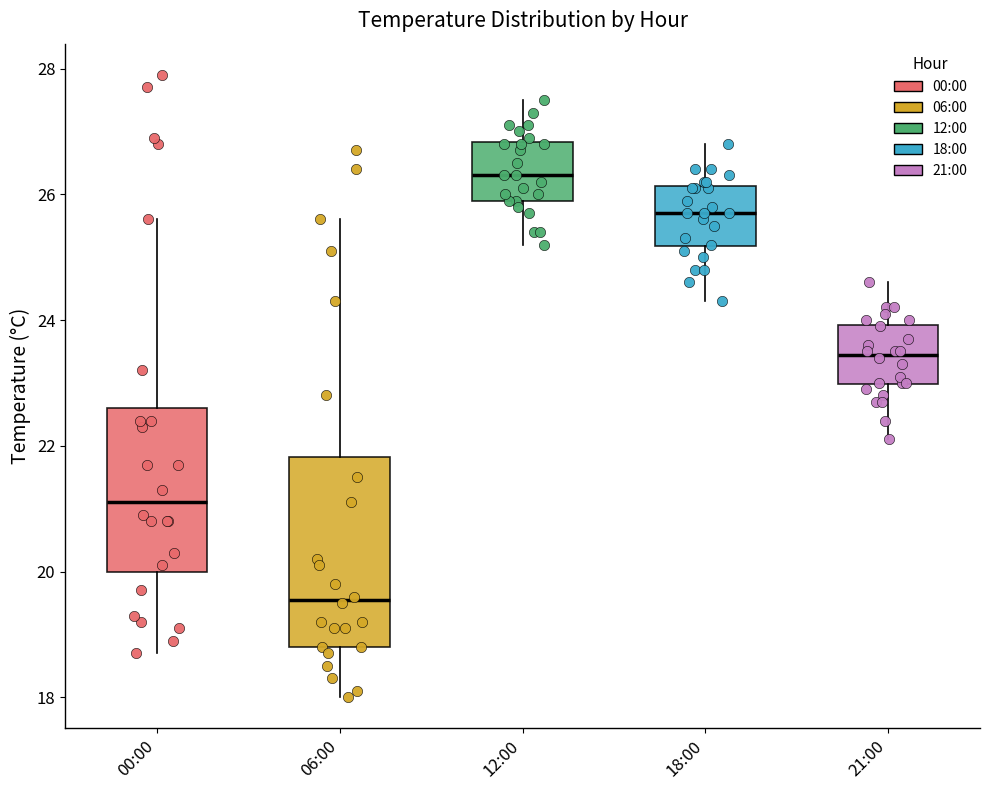

Which box has the lowest median line?

06:00